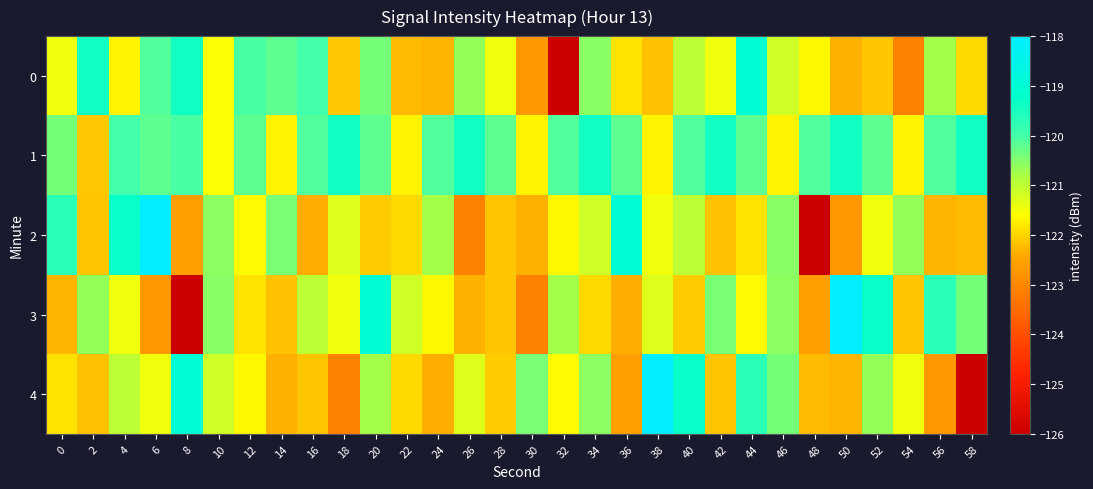

Between 24 and 42, which series saw the biggest shift?

2